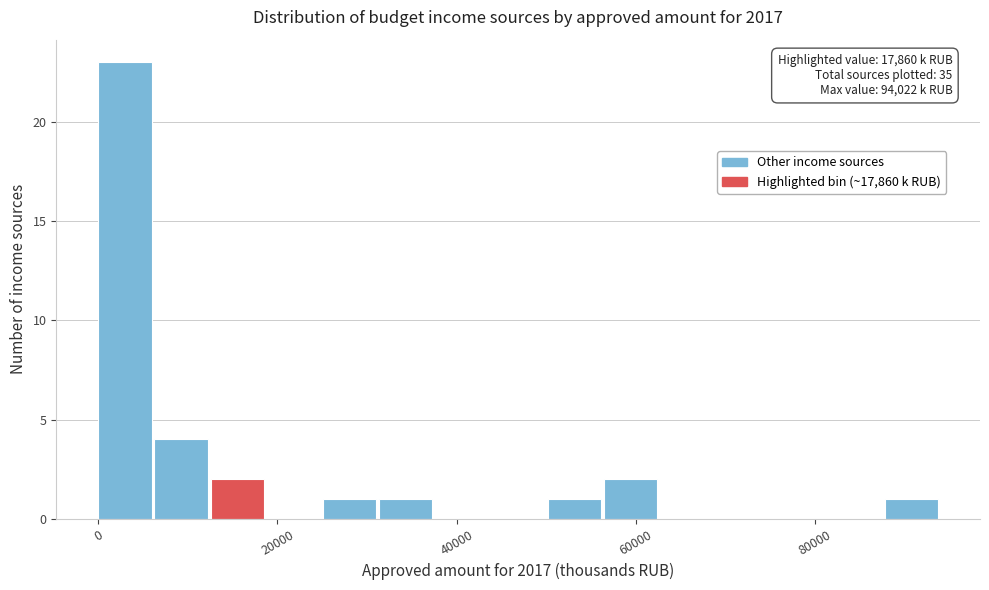

Around what value on the x-axis is the tallest bar? Give the approximate position of its centre, as read against the axis.

2000